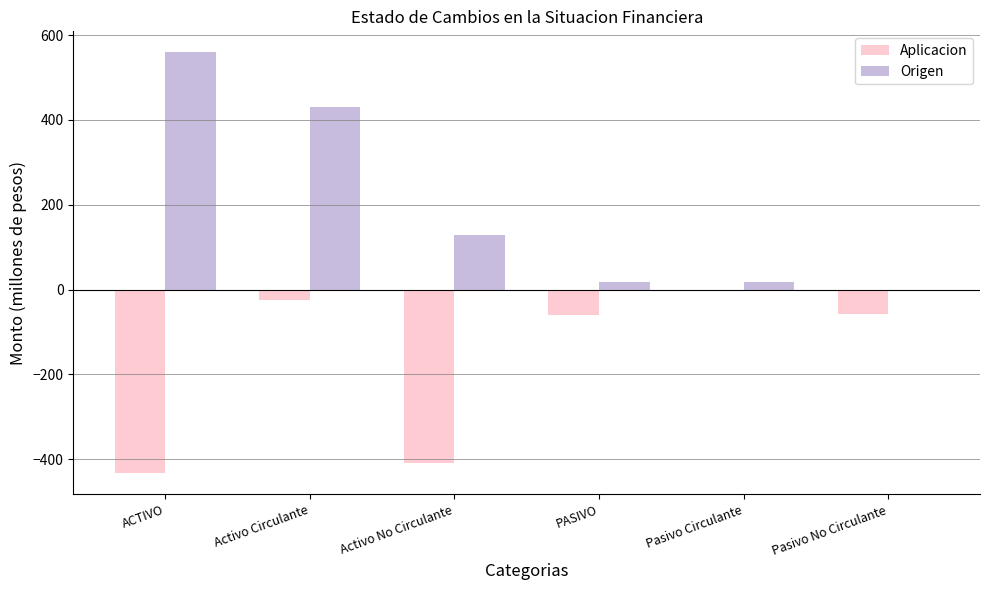

What is the sum of all Origen values?

1154.1